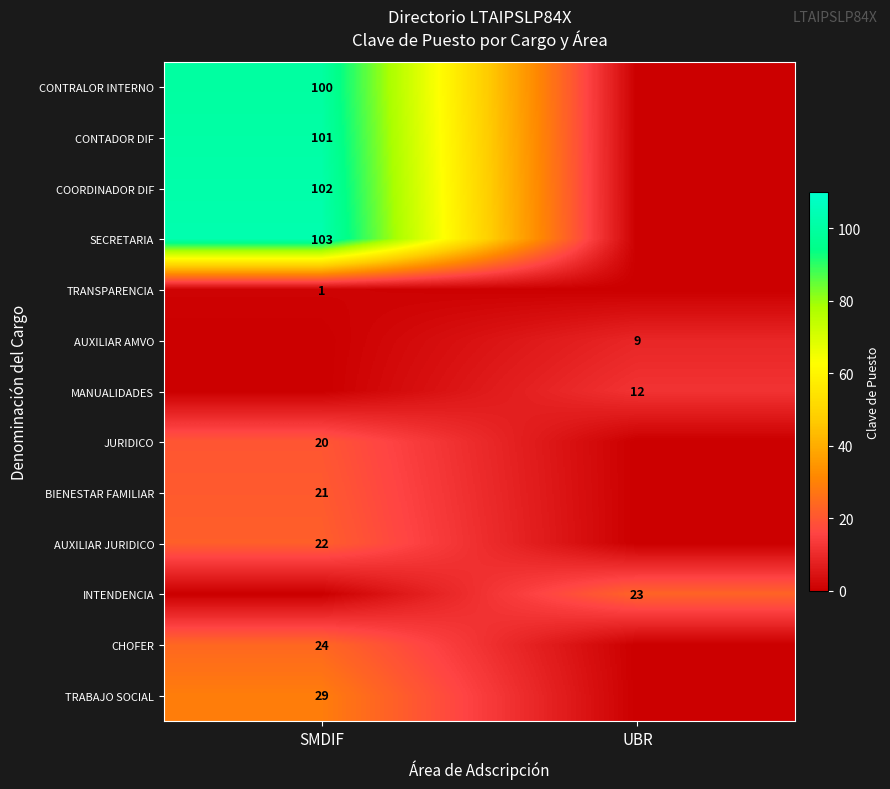

True or false: CONTADOR DIF has a value of 101 at SMDIF.

True